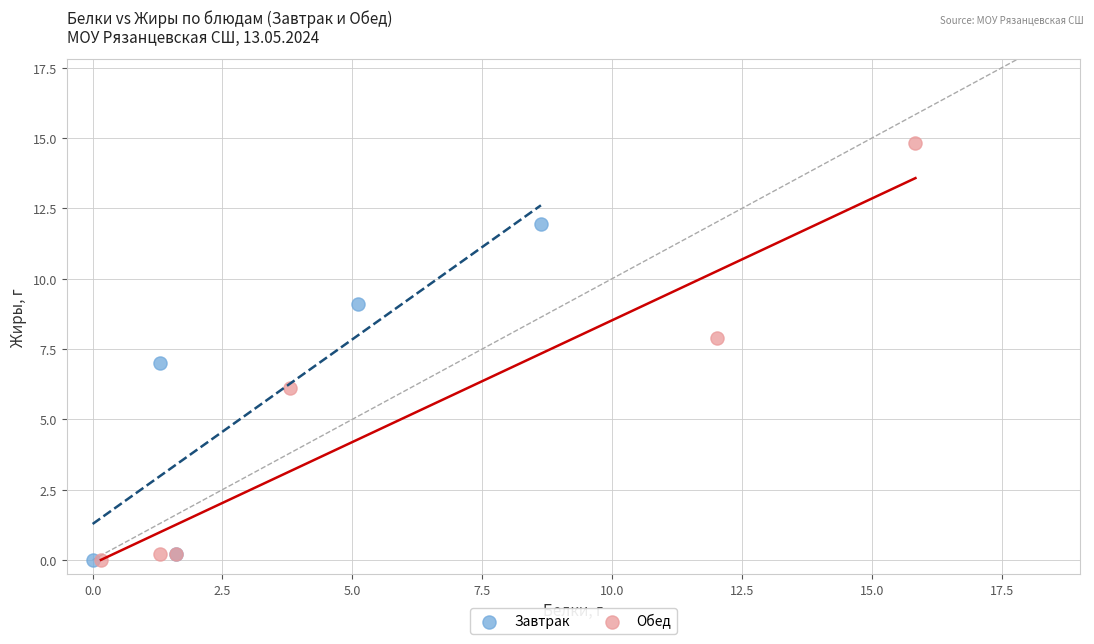

Which series has the widest spread of Y values?

Обед